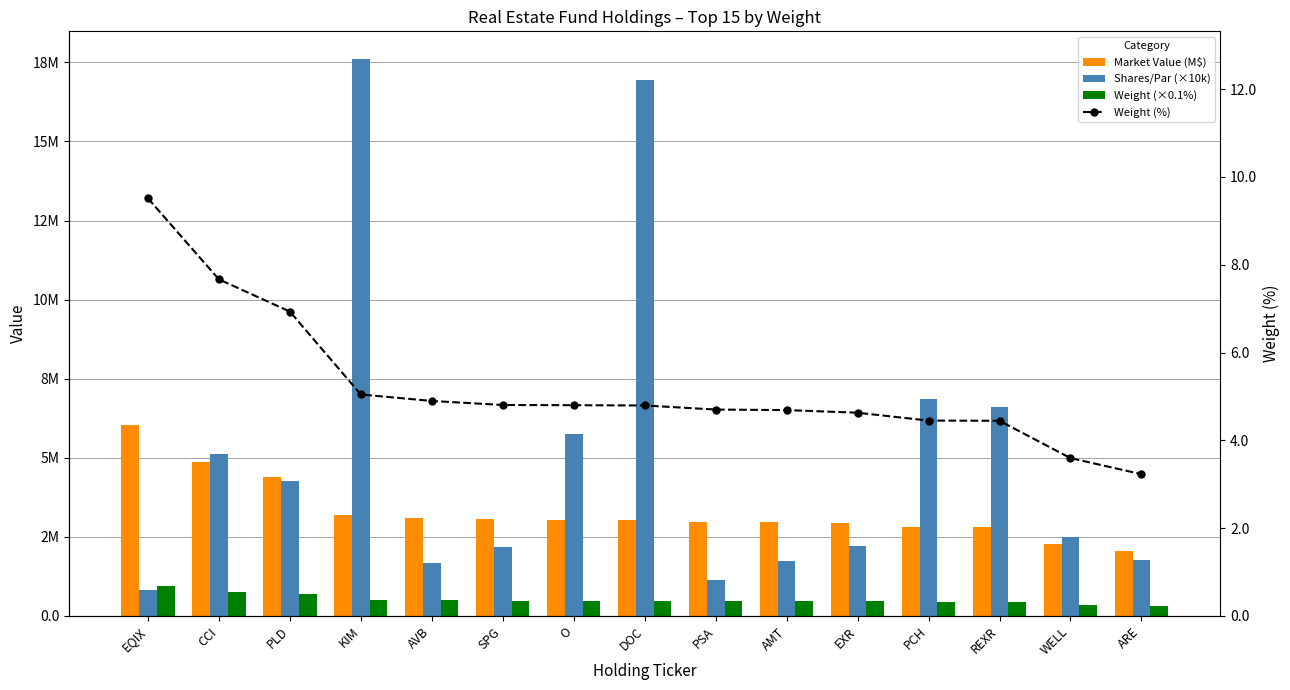

What position from the right is EXR?

5